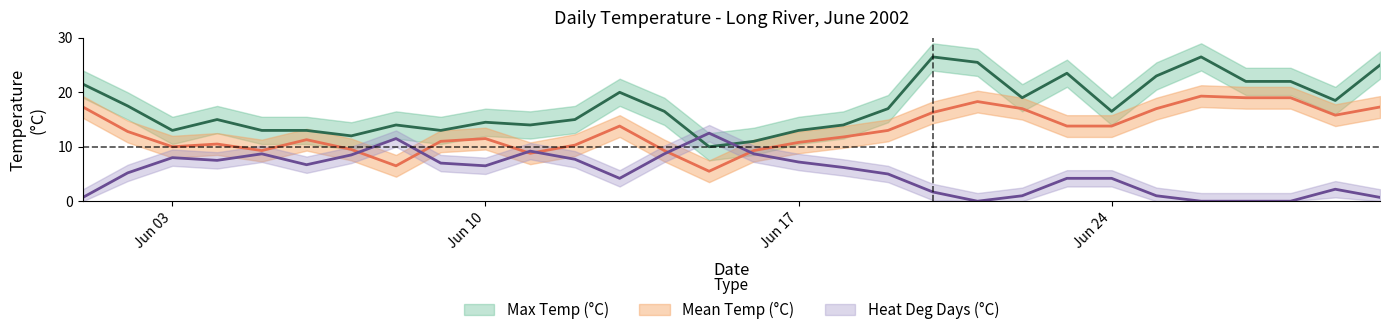

Reading left to right, list all the values displayed in this chart.

Max Temp (°C): 21.5	17.5	13.0	15.0	13.0	13.0	12.0	14.0	13.0	14.5	14.0	15.0	20.0	16.5	10.0	11.0	13.0	14.0	17.0	26.5	25.5	19.0	23.5	16.5	23.0	26.5	22.0	22.0	18.5	25.0
Mean Temp (°C): 17.3	12.8	10.0	10.5	9.3	11.3	9.5	6.5	11.0	11.5	8.8	10.3	13.8	9.3	5.5	9.3	10.8	11.8	13.0	16.3	18.3	17.0	13.8	13.8	17.0	19.3	19.0	19.0	15.8	17.3
Heat Deg Days (°C): 0.7	5.2	8.0	7.5	8.7	6.7	8.5	11.5	7.0	6.5	9.2	7.7	4.2	8.7	12.5	8.7	7.2	6.2	5.0	1.7	0.0	1.0	4.2	4.2	1.0	0.0	0.0	0.0	2.2	0.7